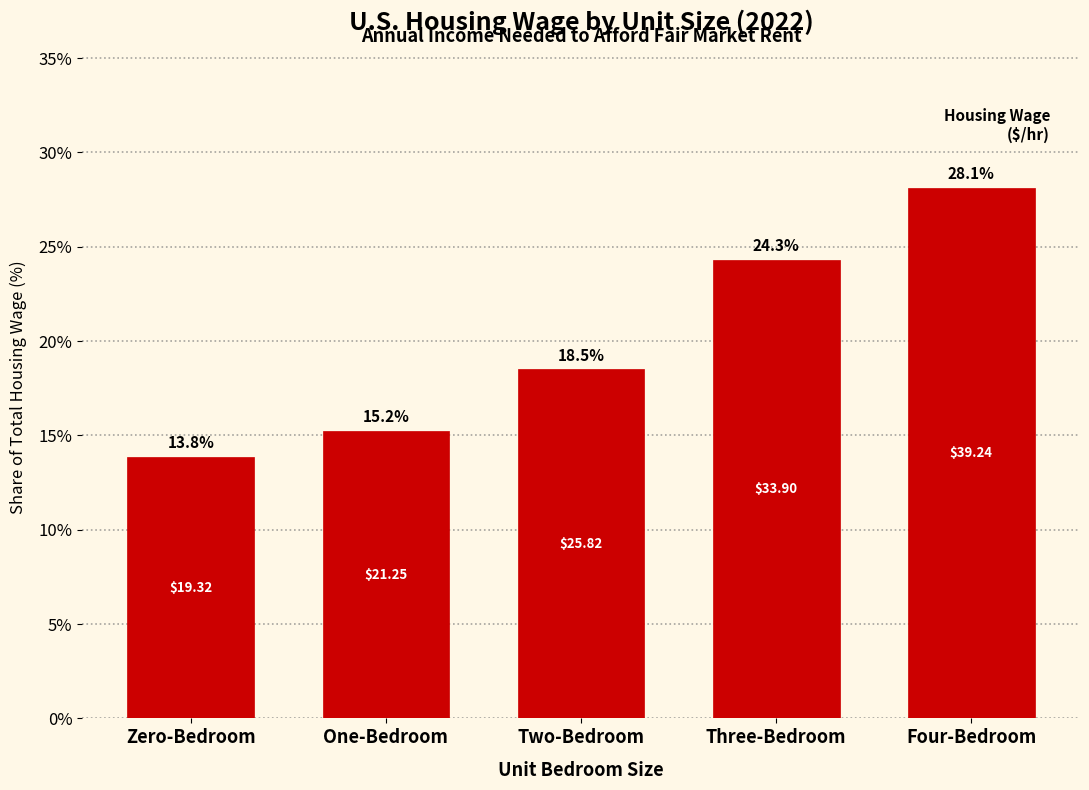

What is the average value?

20.0